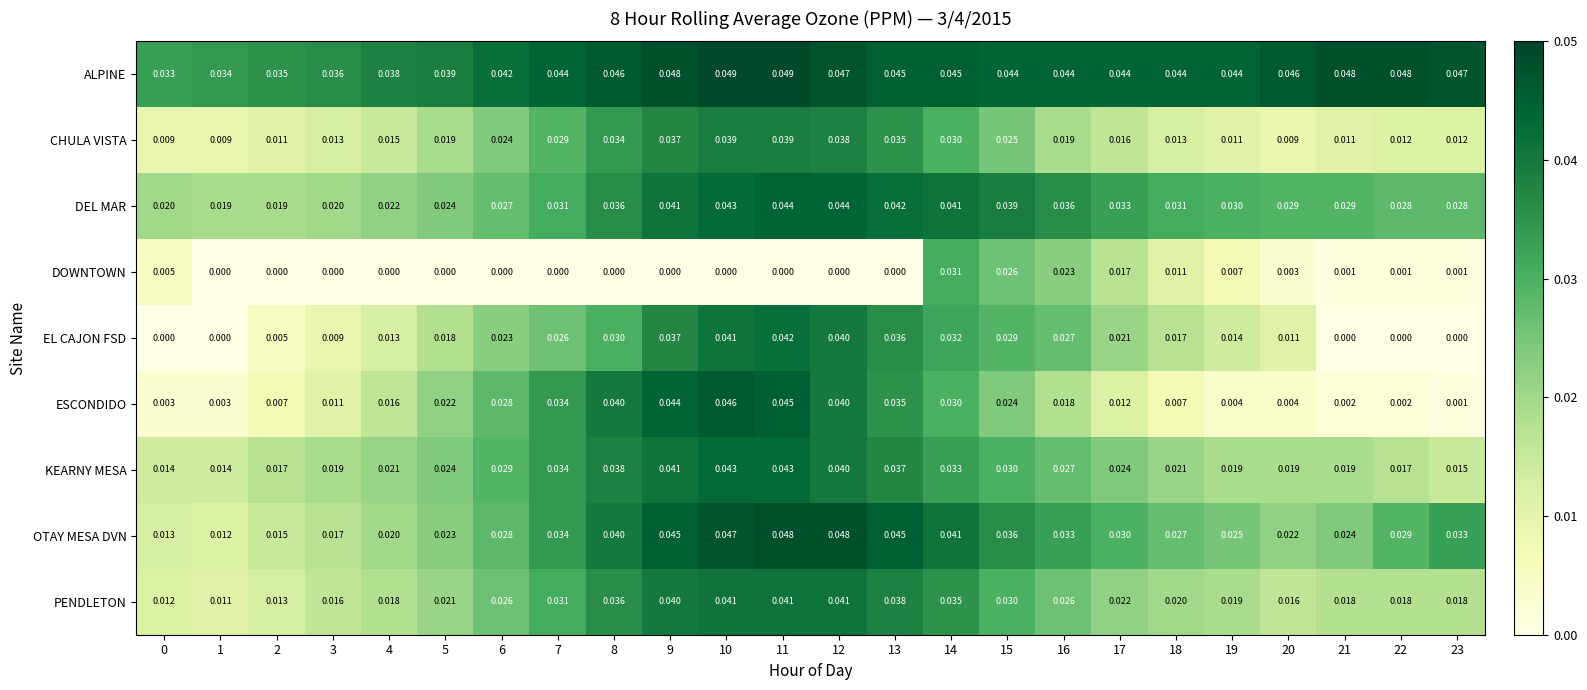

Is the value of ALPINE at 6 greater than the value of PENDLETON at 16?

Yes